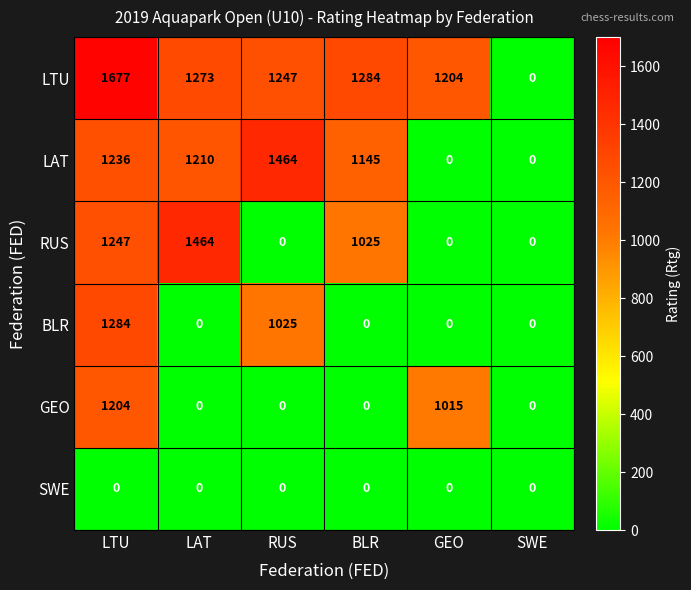

The value of LAT at SWE is 0. True or false?

True